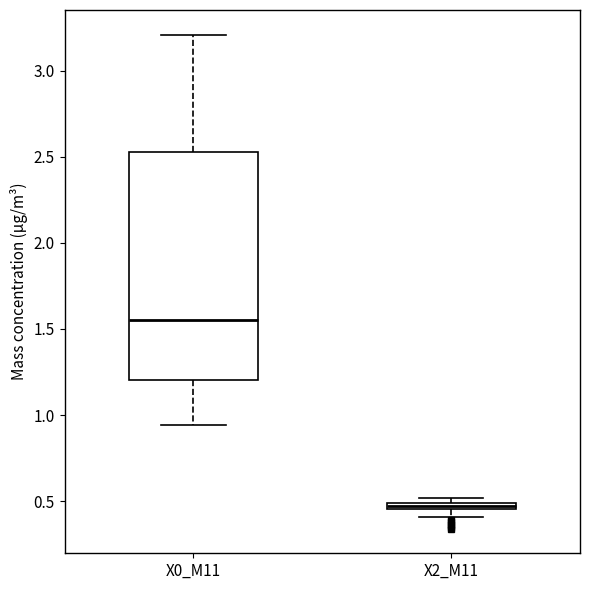

Which box is the tallest, from its lower edge to its upper edge?

X0_M11